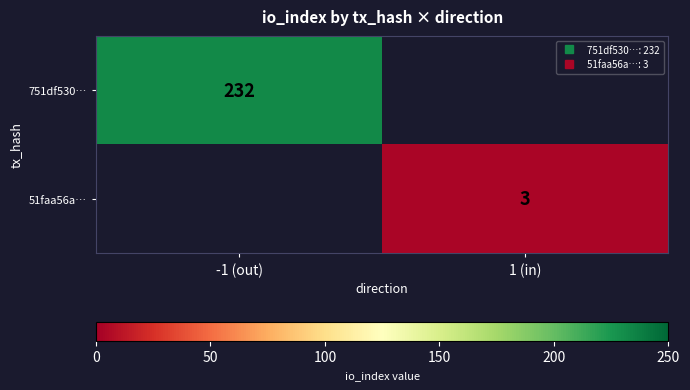

What is the maximum value shown in the chart?

232.0